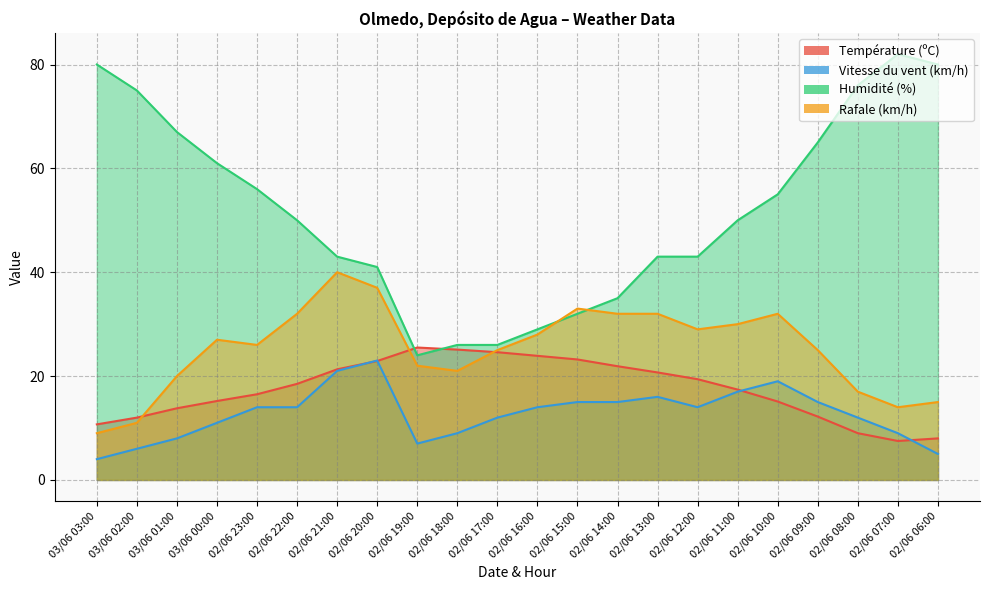

What is the difference between the maximum and minimum values in the Vitesse du vent (km/h) series?

19.0